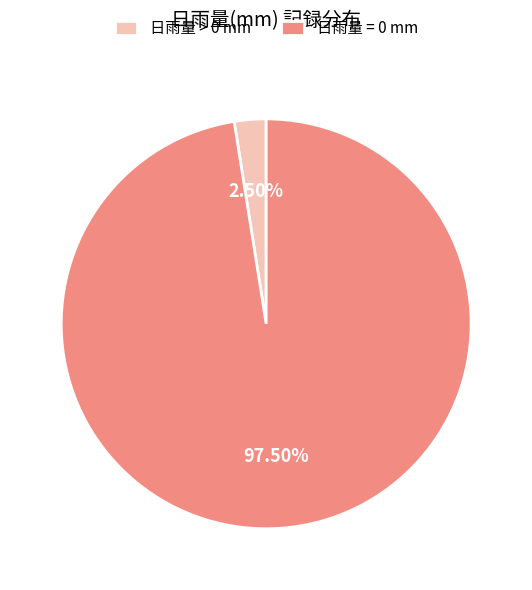

Approximately how many times larger is the value at 日雨量 = 0 mm compared to 日雨量 > 0 mm?

39.0